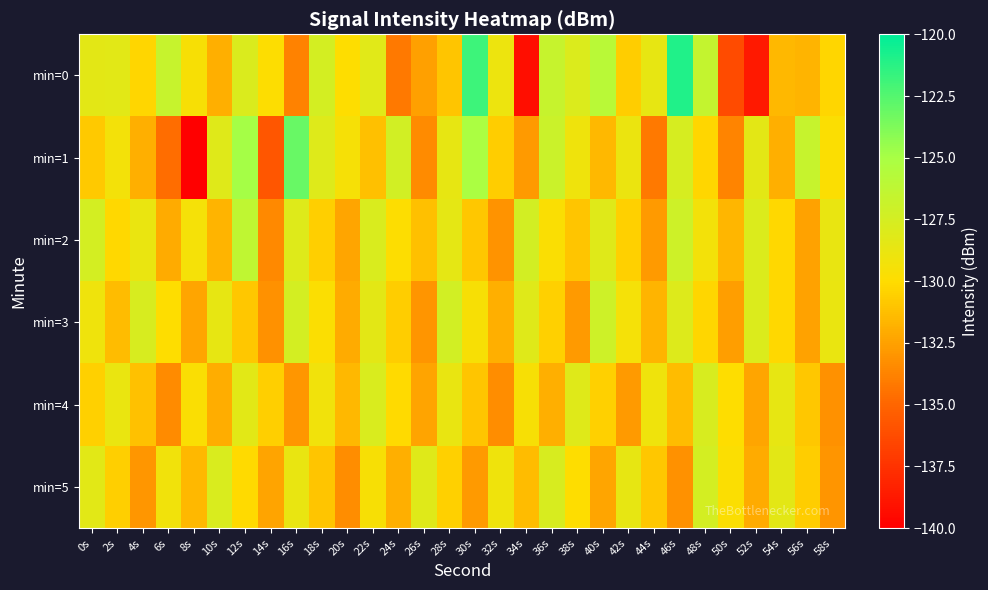

How many distinct data groups are displayed?

6